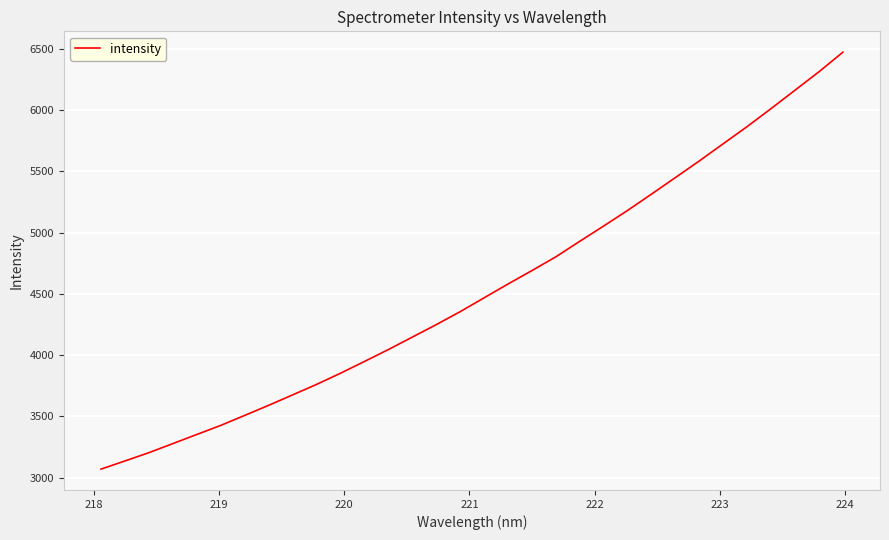

What is the difference between the maximum and second lowest values?

3334.9